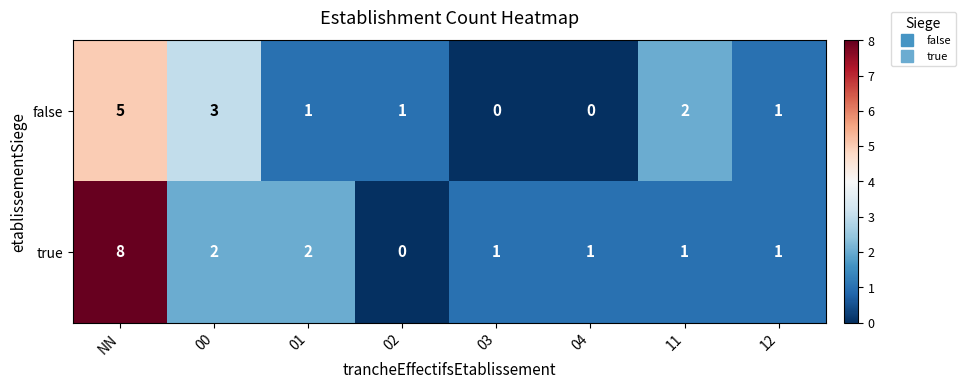

Reading right to left, transcribe all the data shown in this chart.

false: 12=1	11=2	04=0	03=0	02=1	01=1	00=3	NN=5
true: 12=1	11=1	04=1	03=1	02=0	01=2	00=2	NN=8